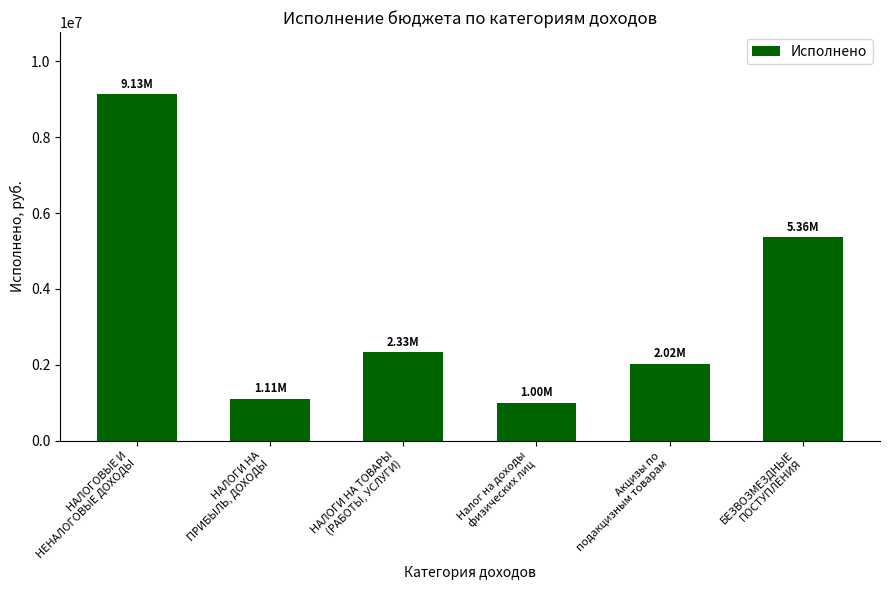

Rank the categories by value from highest to lowest.

НАЛОГОВЫЕ И
НЕНАЛОГОВЫЕ ДОХОДЫ, БЕЗВОЗМЕЗДНЫЕ
ПОСТУПЛЕНИЯ, НАЛОГИ НА ТОВАРЫ
(РАБОТЫ, УСЛУГИ), Акцизы по
подакцизным товарам, НАЛОГИ НА
ПРИБЫЛЬ, ДОХОДЫ, Налог на доходы
физических лиц